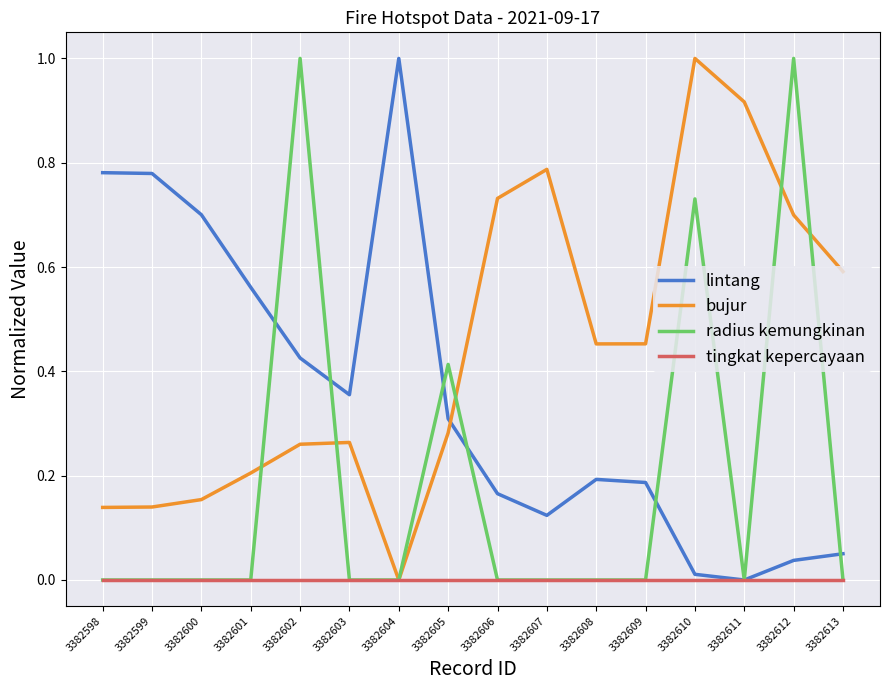

Between 3382600 and 3382609, which series saw the biggest shift?

lintang